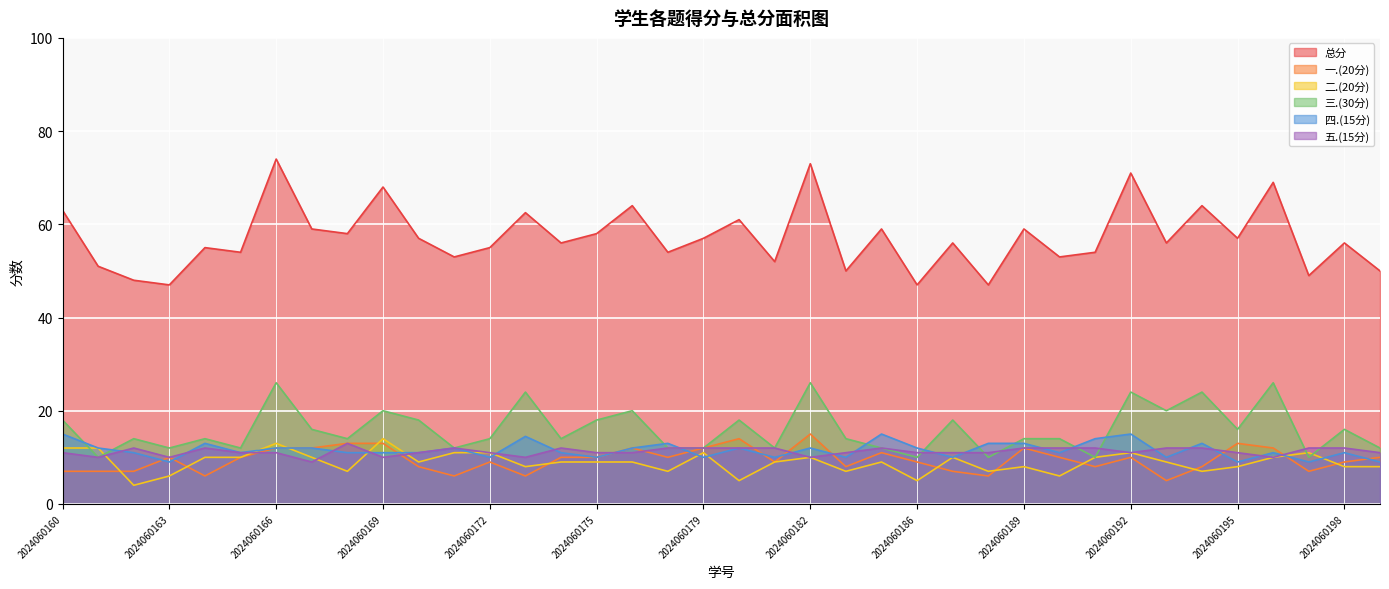

Reading left to right, transcribe all the data shown in this chart.

总分: 63.0	51.0	48.0	47.0	55.0	54.0	74.0	59.0	58.0	68.0	57.0	53.0	55.0	62.5	56.0	58.0	64.0	54.0	57.0	61.0	52.0	73.0	50.0	59.0	47.0	56.0	47.0	59.0	53.0	54.0	71.0	56.0	64.0	57.0	69.0	49.0	56.0	50.0
一.(20分): 7.0	7.0	7.0	10.0	6.0	10.0	12.0	12.0	13.0	13.0	8.0	6.0	9.0	6.0	10.0	10.0	12.0	10.0	12.0	14.0	9.0	15.0	8.0	11.0	9.0	7.0	6.0	12.0	10.0	8.0	10.0	5.0	8.0	13.0	12.0	7.0	9.0	10.0
二.(20分): 12.0	12.0	4.0	6.0	10.0	10.0	13.0	10.0	7.0	14.0	9.0	11.0	11.0	8.0	9.0	9.0	9.0	7.0	11.0	5.0	9.0	10.0	7.0	9.0	5.0	10.0	7.0	8.0	6.0	10.0	11.0	9.0	7.0	8.0	10.0	11.0	8.0	8.0
三.(30分): 18.0	10.0	14.0	12.0	14.0	12.0	26.0	16.0	14.0	20.0	18.0	12.0	14.0	24.0	14.0	18.0	20.0	12.0	12.0	18.0	12.0	26.0	14.0	12.0	10.0	18.0	10.0	14.0	14.0	10.0	24.0	20.0	24.0	16.0	26.0	10.0	16.0	12.0
四.(15分): 15.0	12.0	11.0	9.0	13.0	11.0	12.0	12.0	11.0	11.0	11.0	12.0	10.0	14.5	11.0	10.0	12.0	13.0	10.0	12.0	10.0	12.0	10.0	15.0	12.0	10.0	13.0	13.0	11.0	14.0	15.0	10.0	13.0	9.0	11.0	9.0	11.0	9.0
五.(15分): 11.0	10.0	12.0	10.0	12.0	11.0	11.0	9.0	13.0	10.0	11.0	12.0	11.0	10.0	12.0	11.0	11.0	12.0	12.0	12.0	12.0	10.0	11.0	12.0	11.0	11.0	11.0	12.0	12.0	12.0	11.0	12.0	12.0	11.0	10.0	12.0	12.0	11.0